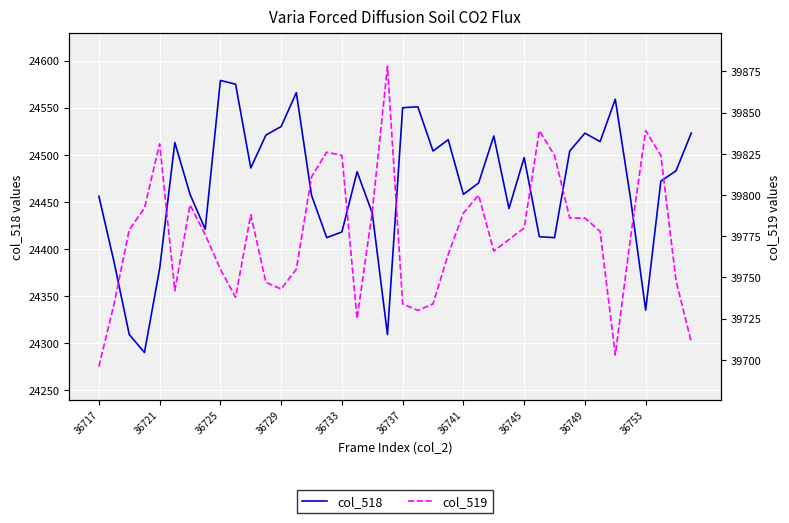

What is the difference between the highest and lowest values at 36753?

15504